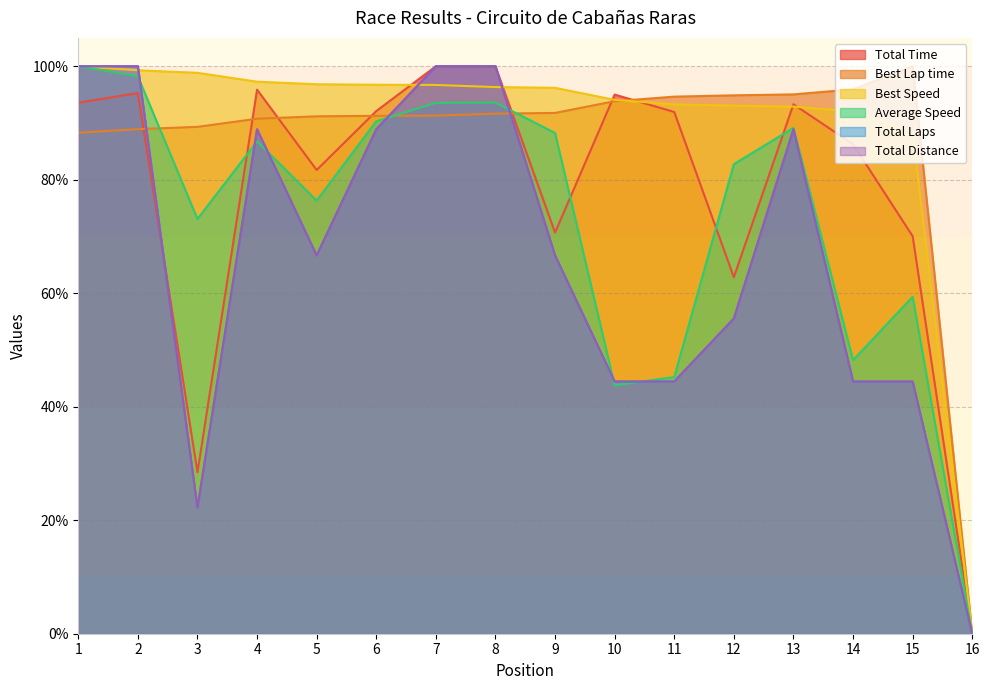

True or false: Total Laps has more than 1 points higher than both neighbors.

True